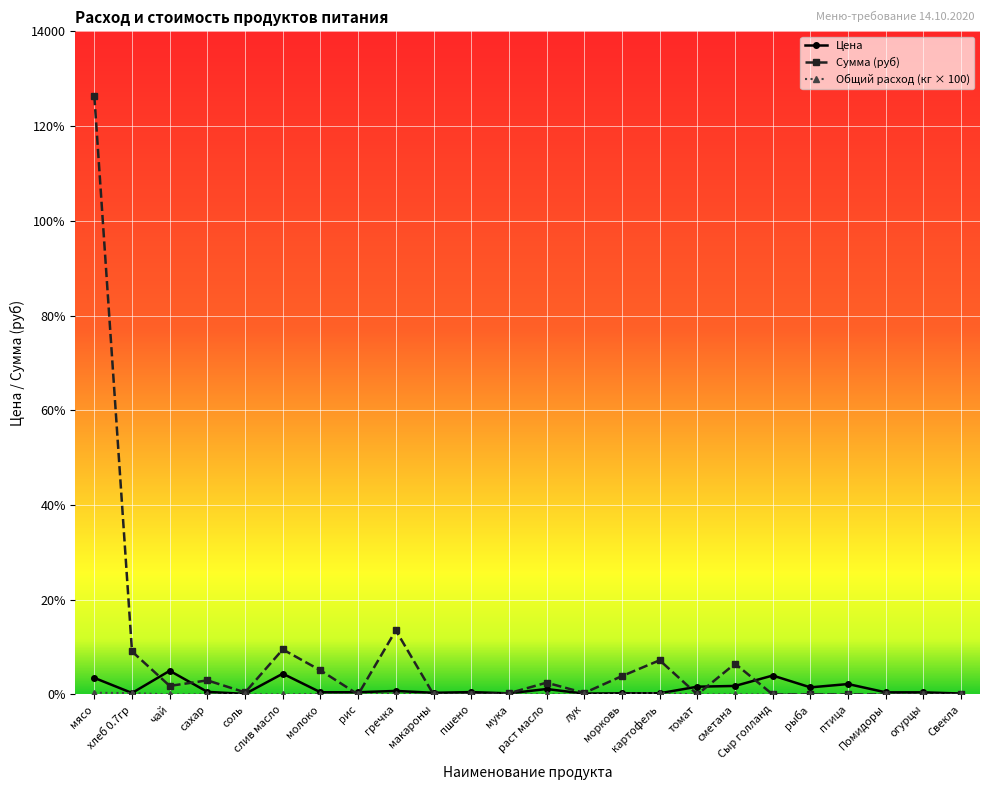

What is the label of the 3rd point from the right?

Помидоры